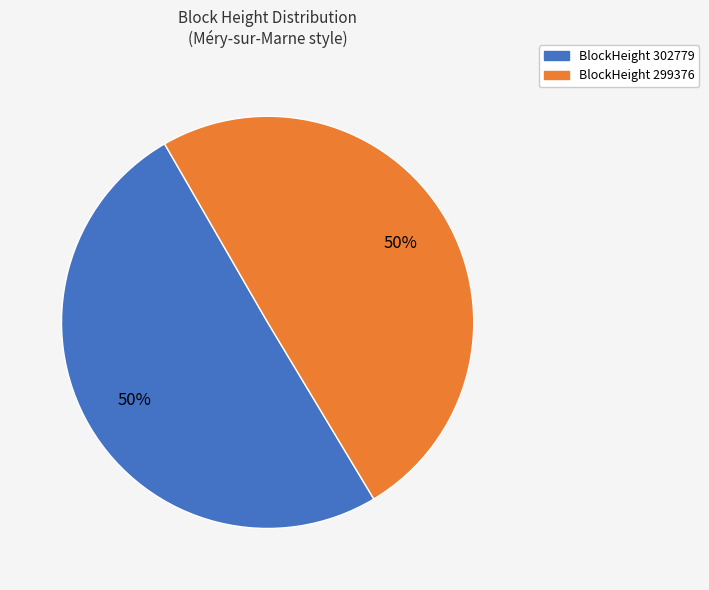

To the nearest percent, what is the average slice percentage?

50%